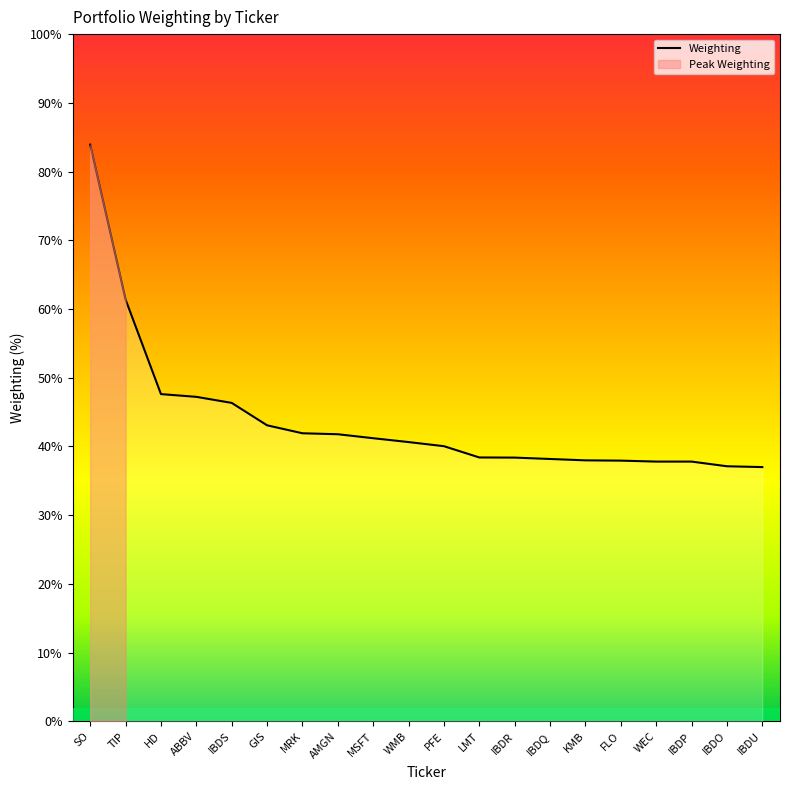

At which label does the data first exceed 2?

SO